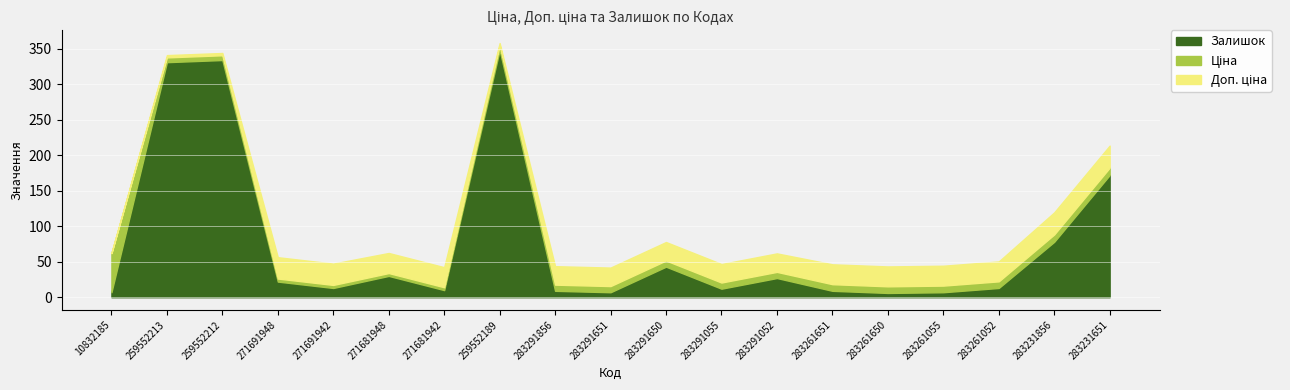

What is the sum of the Доп. ціна values at 283291052 and 283261650?

7206.3